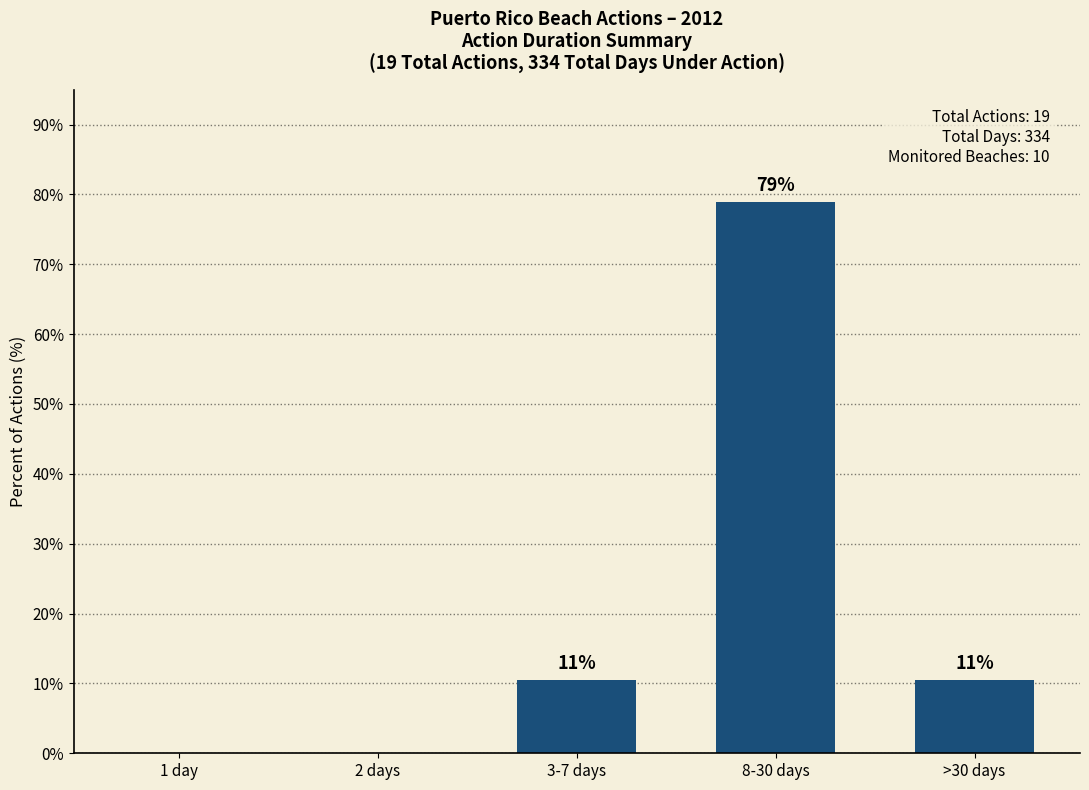

What is the change in value from 2 days to 8-30 days?

+78.9